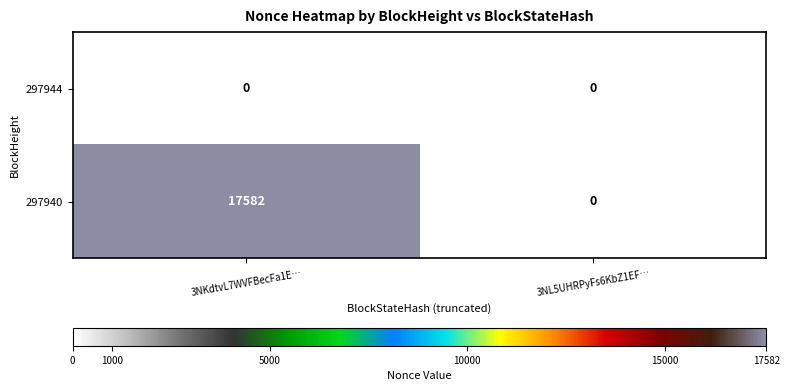

Which series has the largest range (max minus min)?

297940